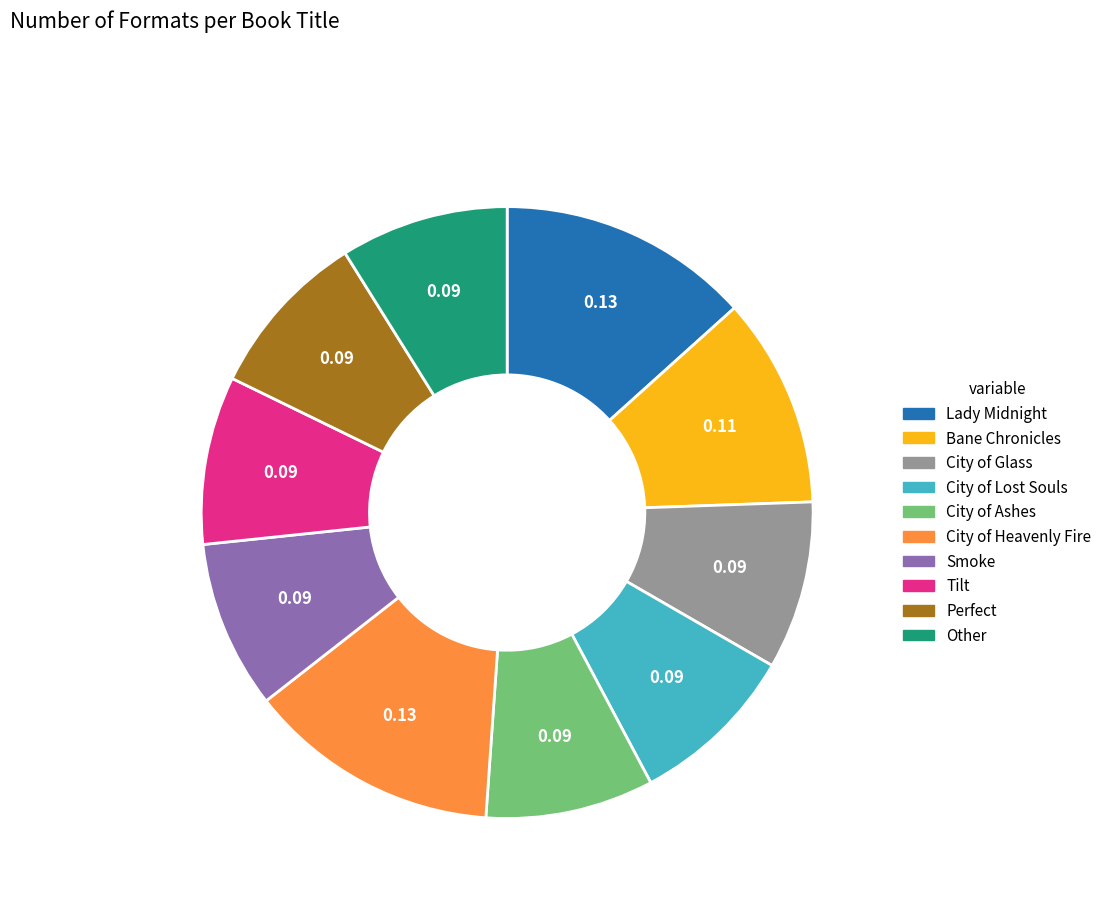

Does City of Heavenly Fire account for over 50% of the chart?

No